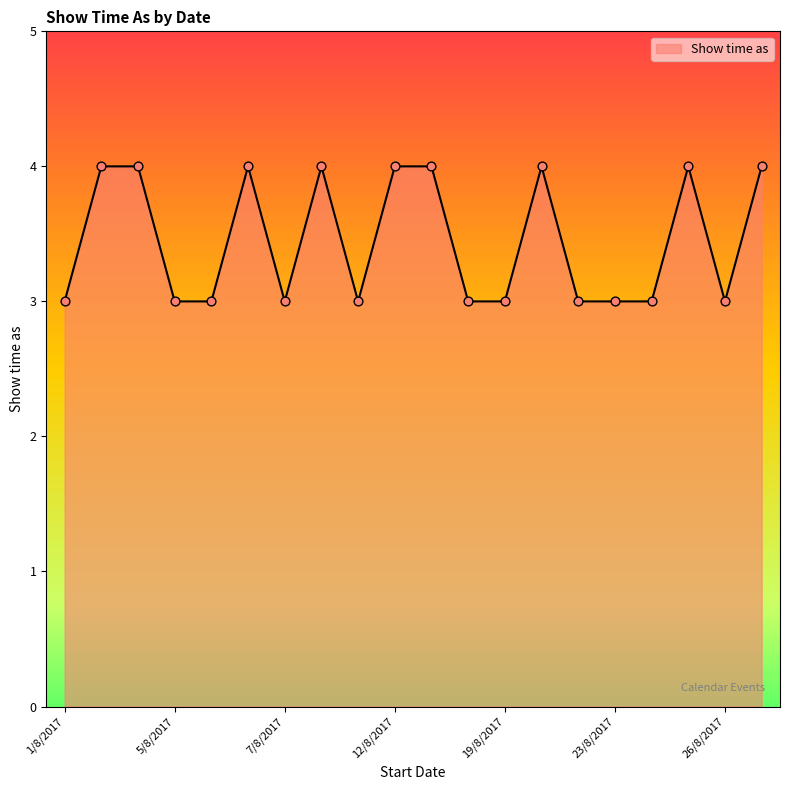

What is the minimum value shown in the chart?

3